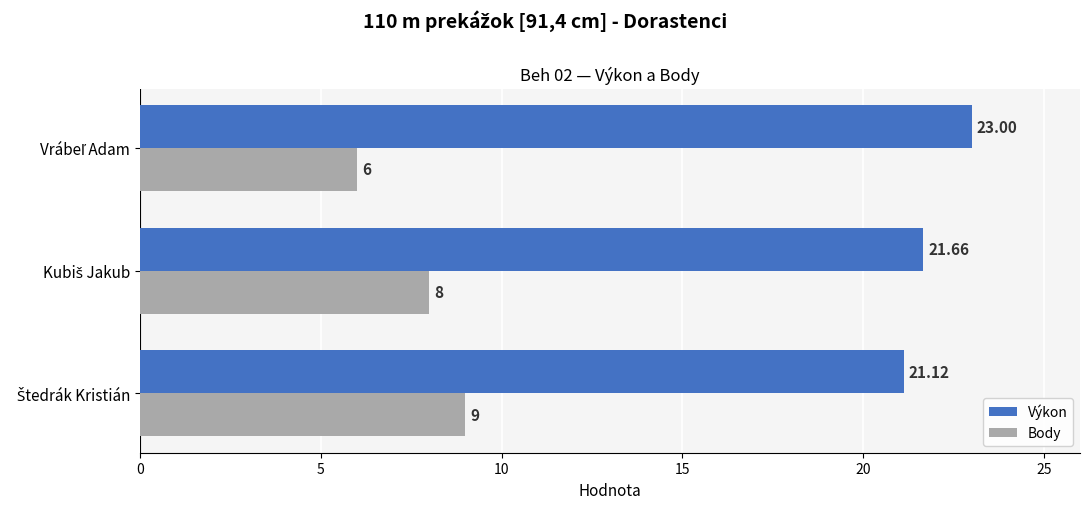

Rank the series by their maximum value, from highest to lowest.

Výkon, Body